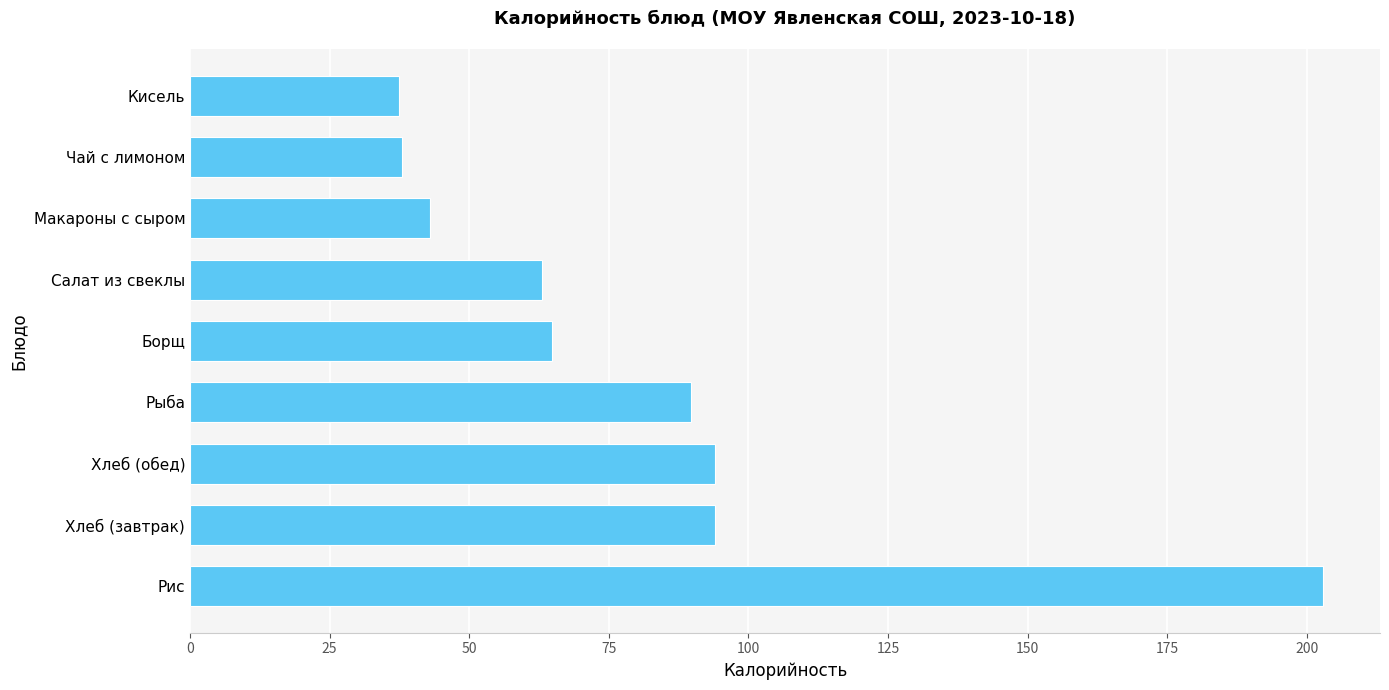

Between Хлеб (обед) and Чай с лимоном, which is larger?

Хлеб (обед)